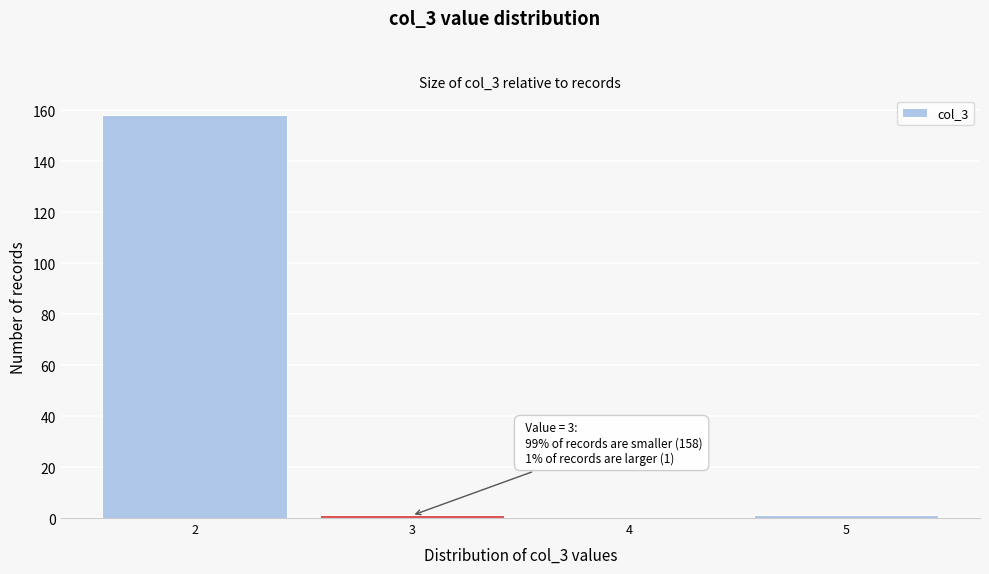

Which range on the x-axis has the tallest bar?

1.5 to 2.5